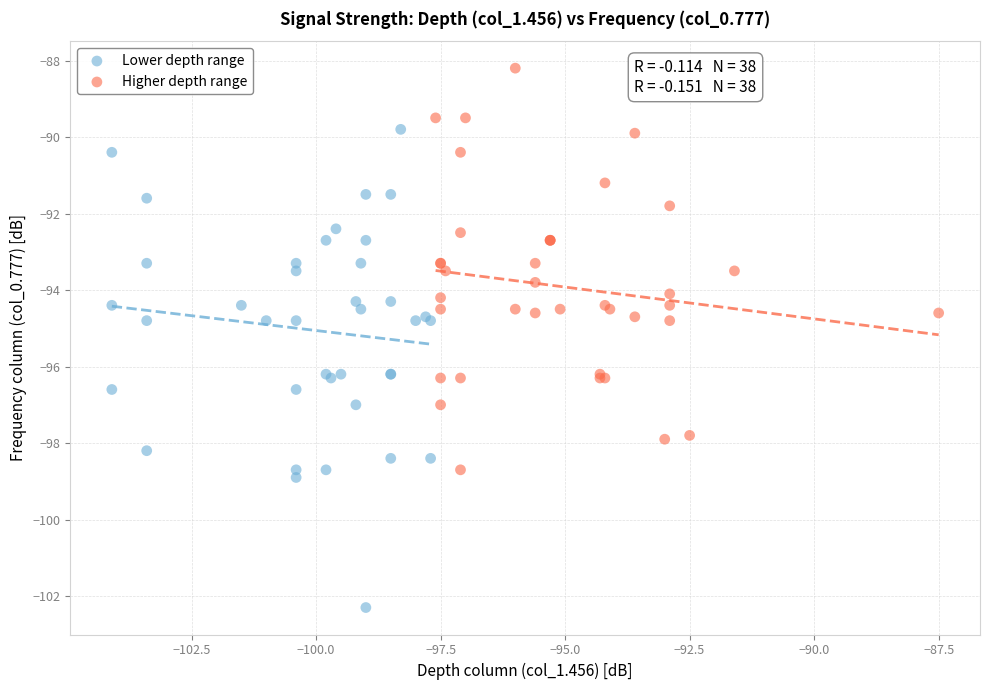

What are all the series names shown in the legend?

Lower depth range, Higher depth range